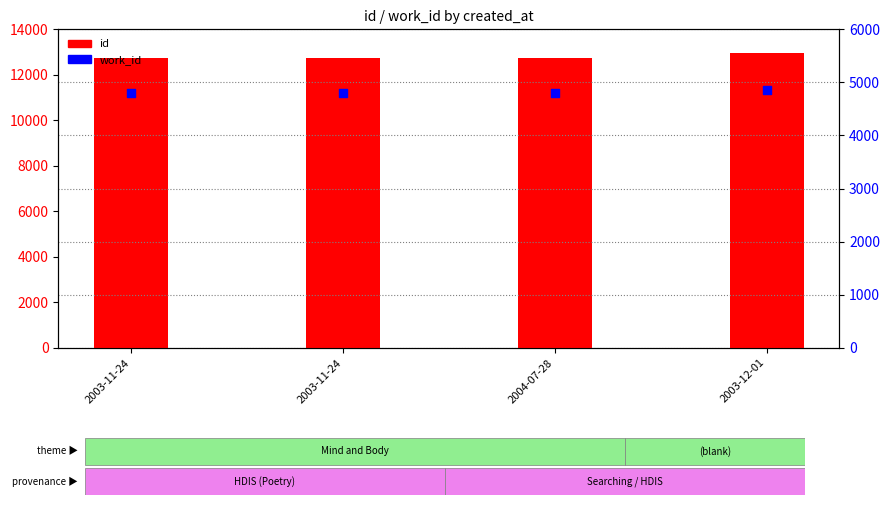

Which series has the widest spread of Y values?

id